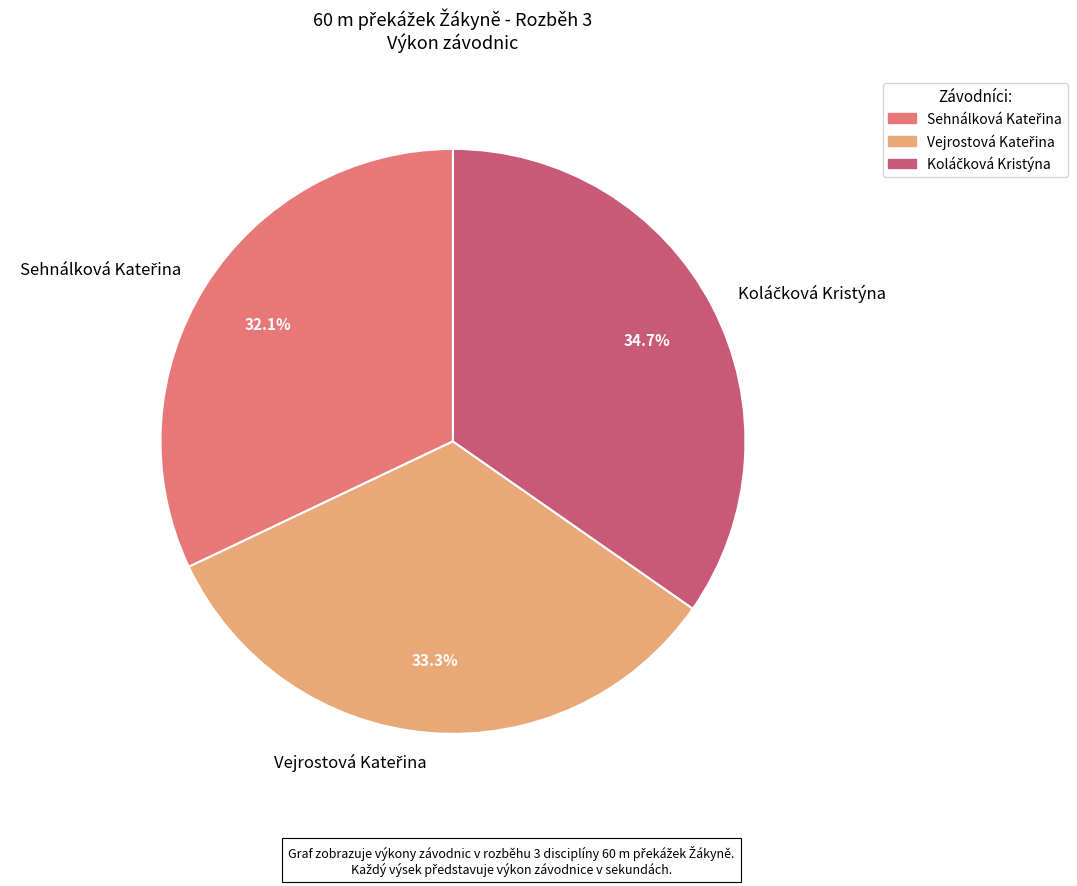

Is there any slice that represents more than half of the pie?

No